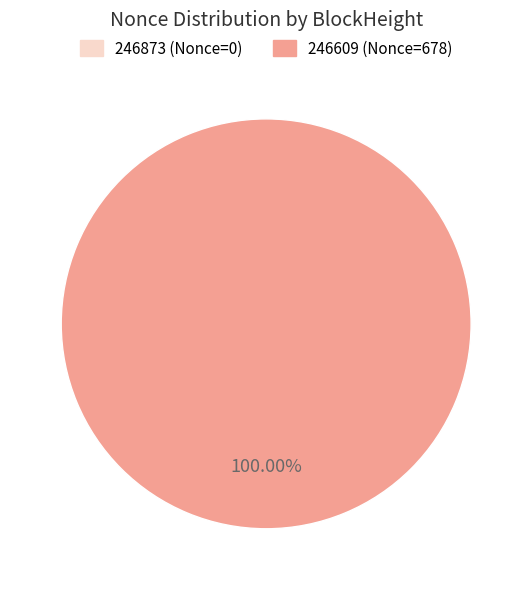

To the nearest percent, what is the average slice percentage?

50%